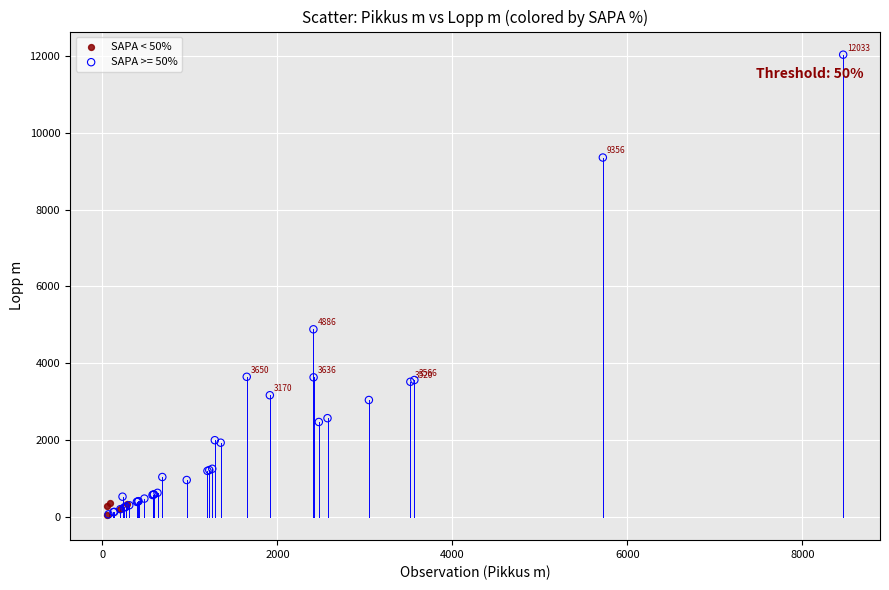

Which series has the widest spread of Y values?

SAPA >= 50%